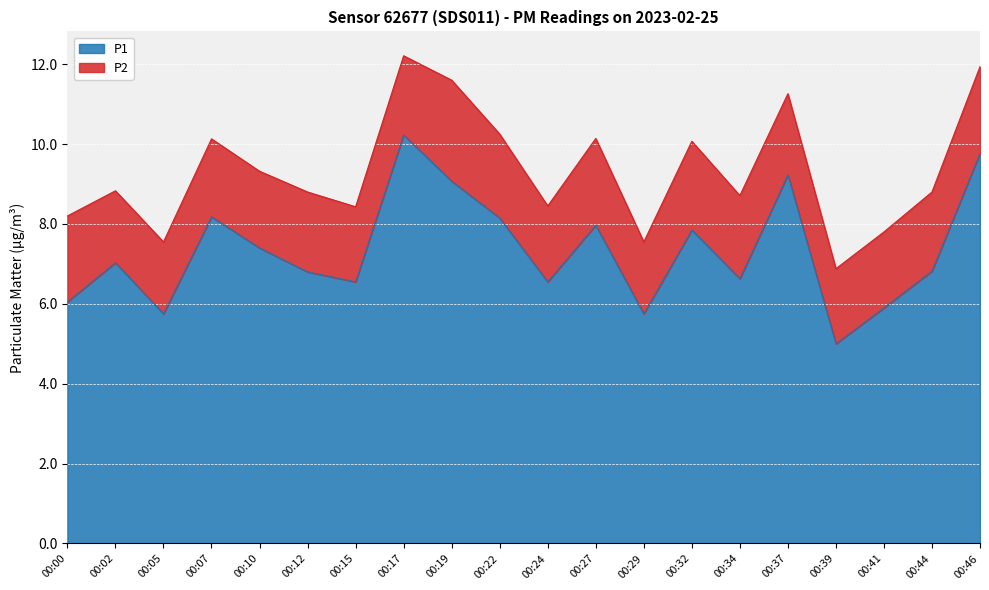

The chart shows a value of 6.0 at 00:00. True or false?

True